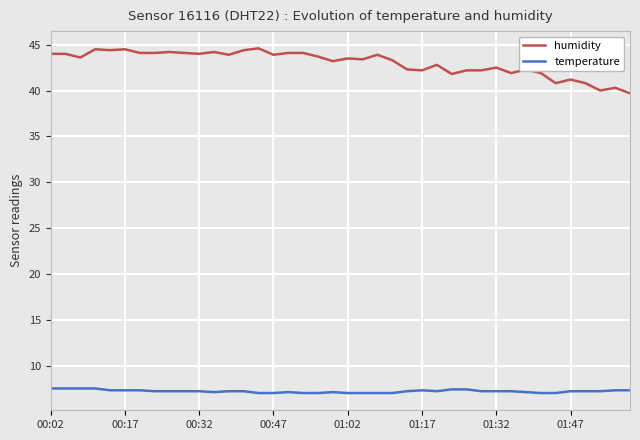

What is the maximum value shown in the chart?

44.6